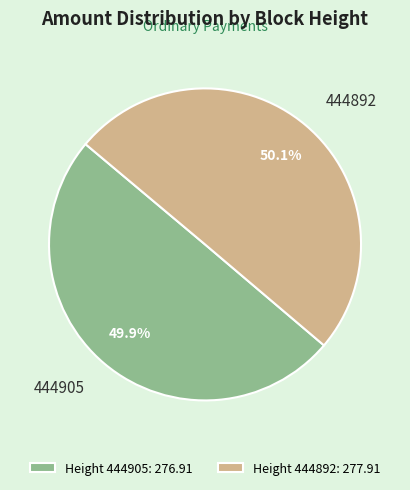

Approximately how many times larger is the value at Height 444905: 276.91 compared to Height 444892: 277.91?

1.0